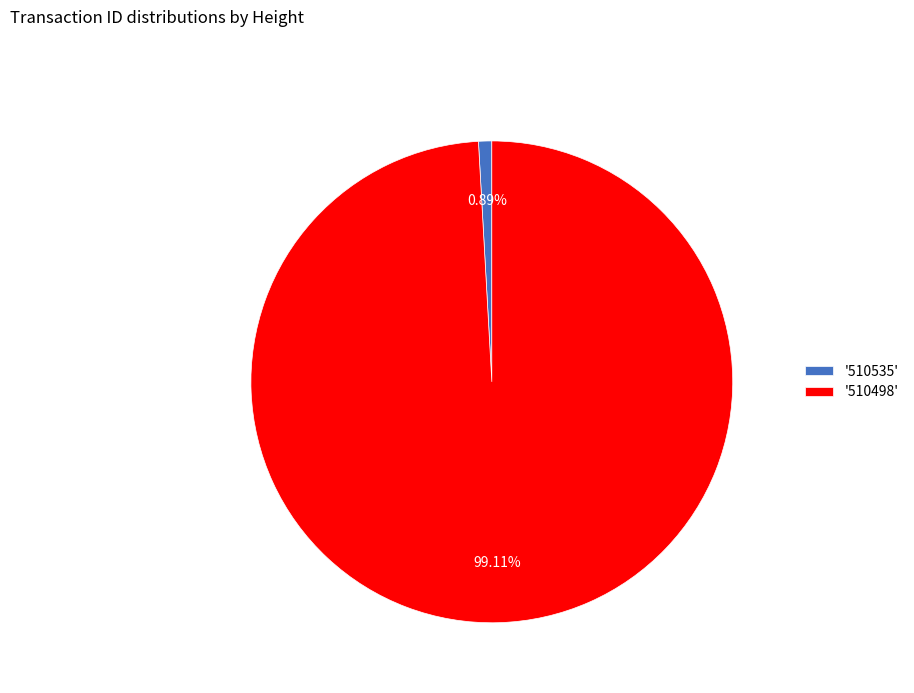

Is there any slice that represents more than half of the pie?

Yes